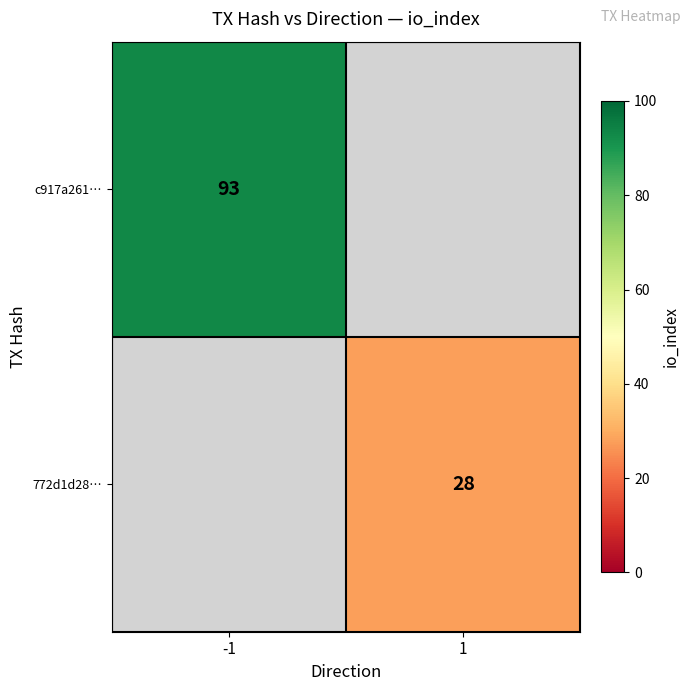

The c917a261… series shows 93 at -1. True or false?

True